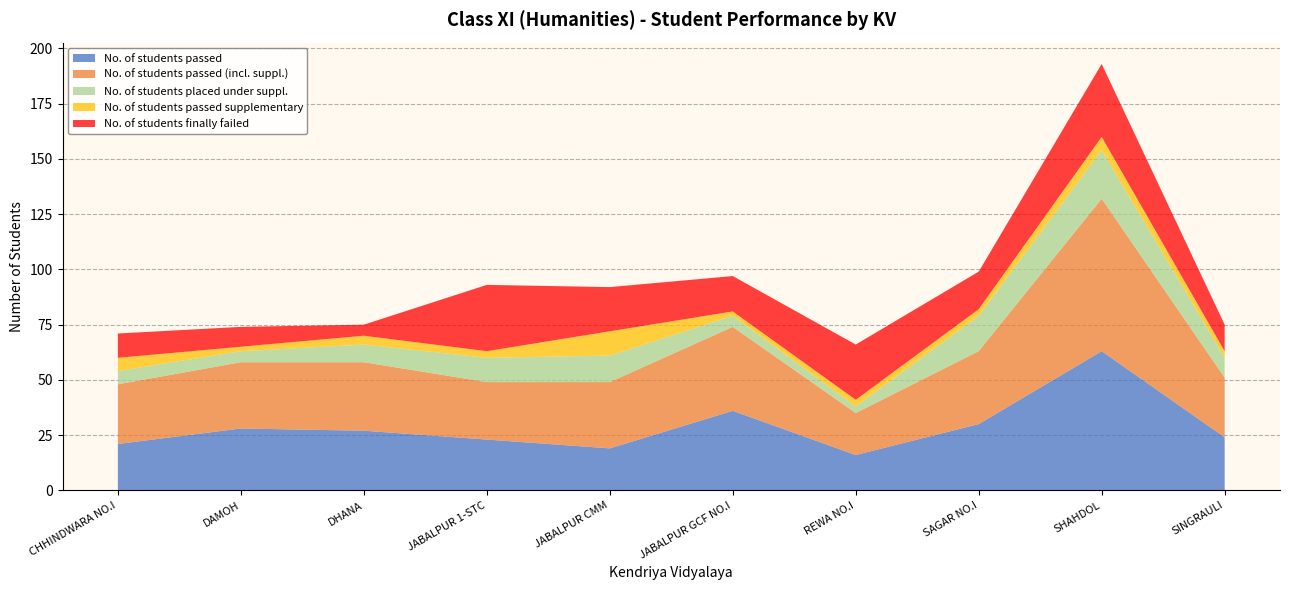

Reading left to right, what are all the values shown in this chart?

No. of students passed: CHHINDWARA NO.I=21	DAMOH=28	DHANA=27	JABALPUR 1-STC=23	JABALPUR CMM=19	JABALPUR GCF NO.I=36	REWA NO.I=16	SAGAR NO.I=30	SHAHDOL=63	SINGRAULI=24
No. of students passed (incl. suppl.): CHHINDWARA NO.I=27	DAMOH=30	DHANA=31	JABALPUR 1-STC=26	JABALPUR CMM=30	JABALPUR GCF NO.I=38	REWA NO.I=19	SAGAR NO.I=33	SHAHDOL=69	SINGRAULI=27
No. of students placed under suppl.: CHHINDWARA NO.I=6	DAMOH=5	DHANA=8	JABALPUR 1-STC=11	JABALPUR CMM=12	JABALPUR GCF NO.I=5	REWA NO.I=3	SAGAR NO.I=16	SHAHDOL=22	SINGRAULI=9
No. of students passed supplementary: CHHINDWARA NO.I=6	DAMOH=2	DHANA=4	JABALPUR 1-STC=3	JABALPUR CMM=11	JABALPUR GCF NO.I=2	REWA NO.I=3	SAGAR NO.I=3	SHAHDOL=6	SINGRAULI=3
No. of students finally failed: CHHINDWARA NO.I=11	DAMOH=9	DHANA=5	JABALPUR 1-STC=30	JABALPUR CMM=20	JABALPUR GCF NO.I=16	REWA NO.I=25	SAGAR NO.I=17	SHAHDOL=33	SINGRAULI=12